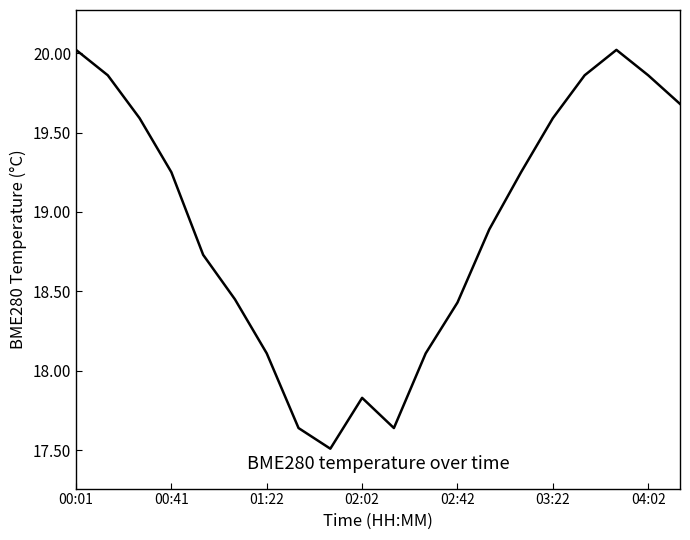

What is the minimum value shown in the chart?

17.5